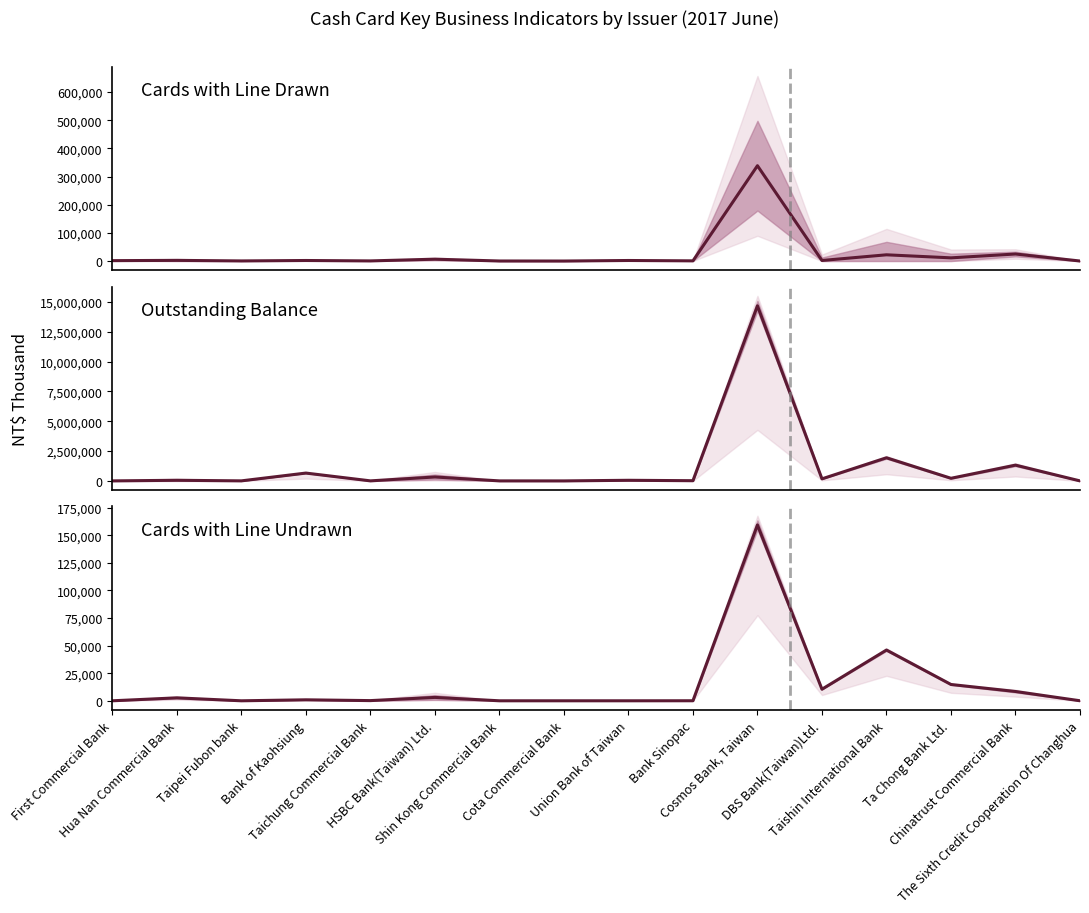

Is the value of No. of Cards with Line Undrawn at Chinatrust Commercial Bank greater than the value of No. of Cards with Line Drawn at Cosmos Bank, Taiwan?

No